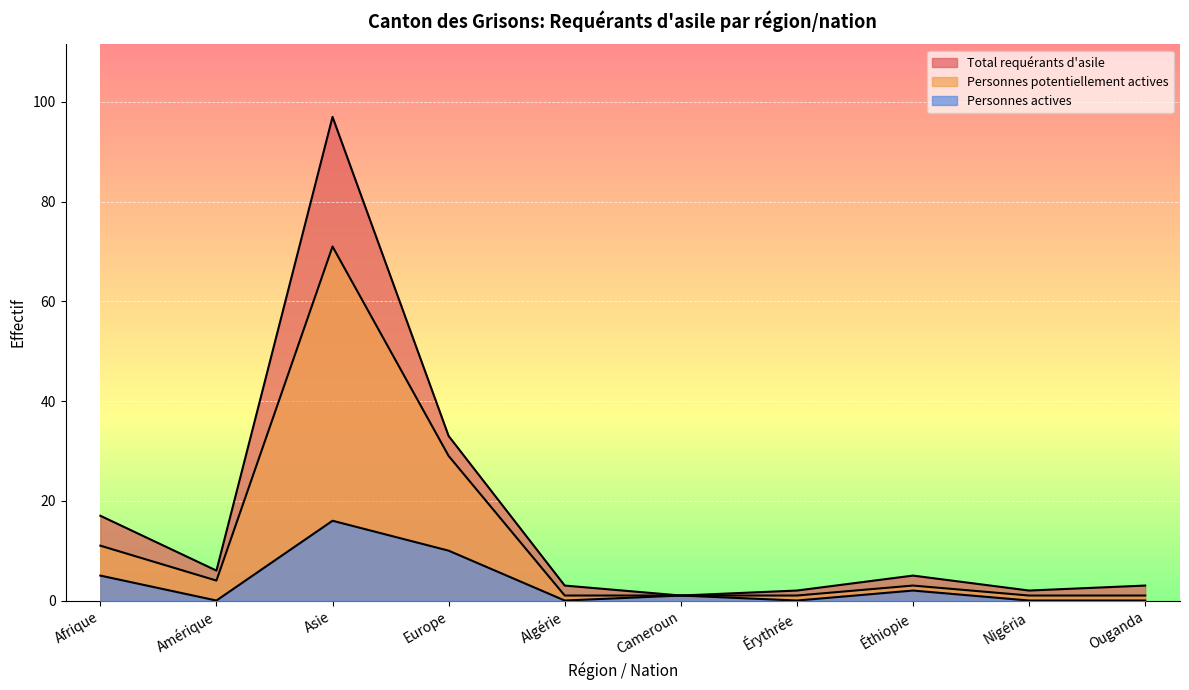

Is the value of Personnes potentiellement actives at Europe greater than the value of Personnes actives at Éthiopie?

Yes